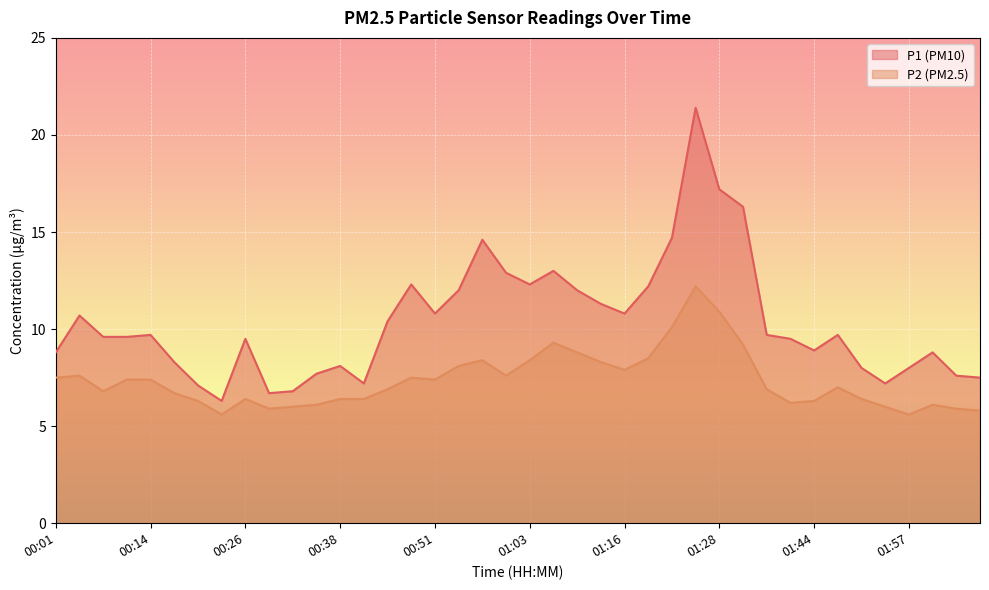

How many lines are shown in the chart?

2